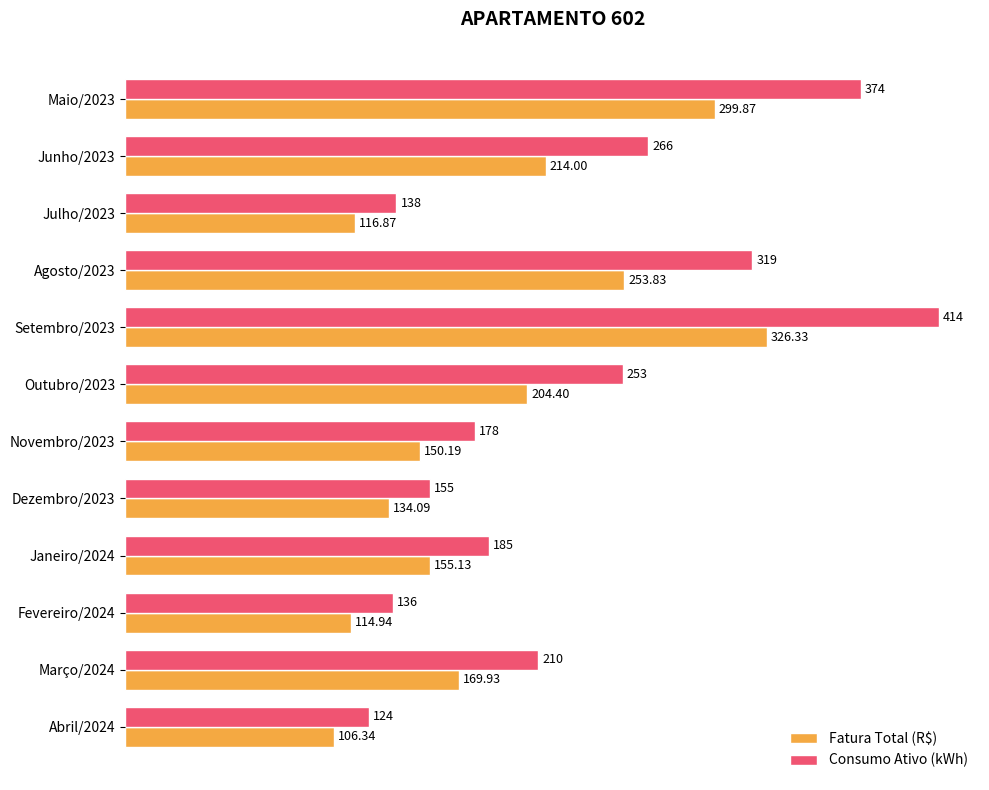

Rank the series at Outubro/2023 from highest to lowest value.

Consumo Ativo (kWh), Fatura Total (R$)